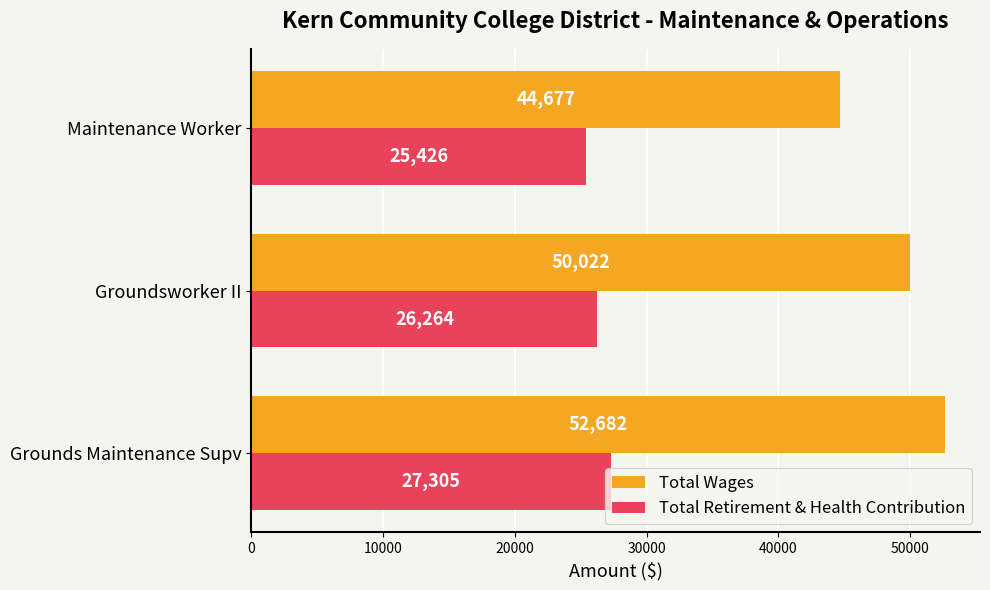

The Total Wages series shows 27322 at Grounds Maintenance Supv. True or false?

False